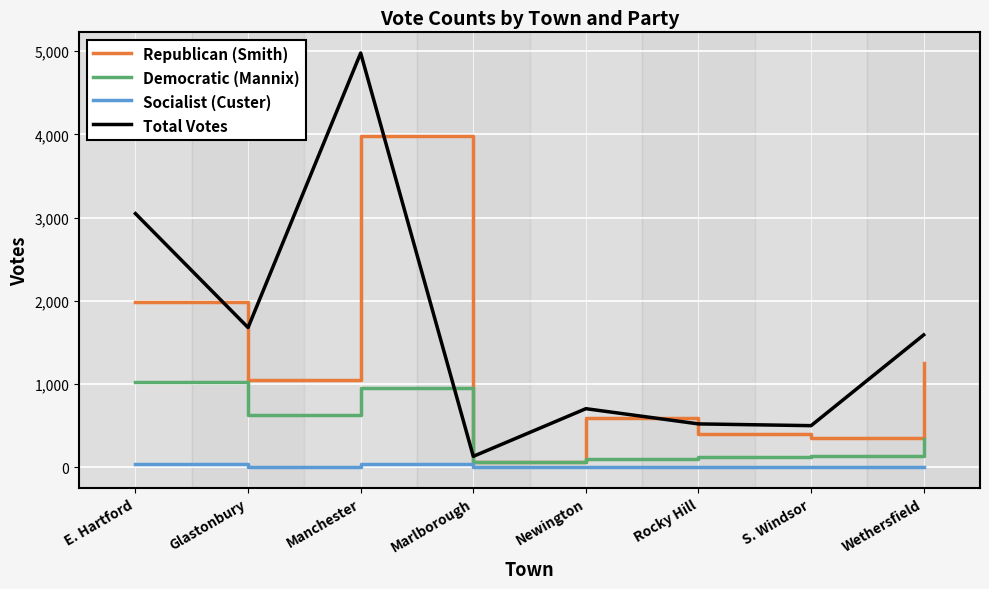

True or false: Democratic (Mannix) and Total Votes cross at least once.

False